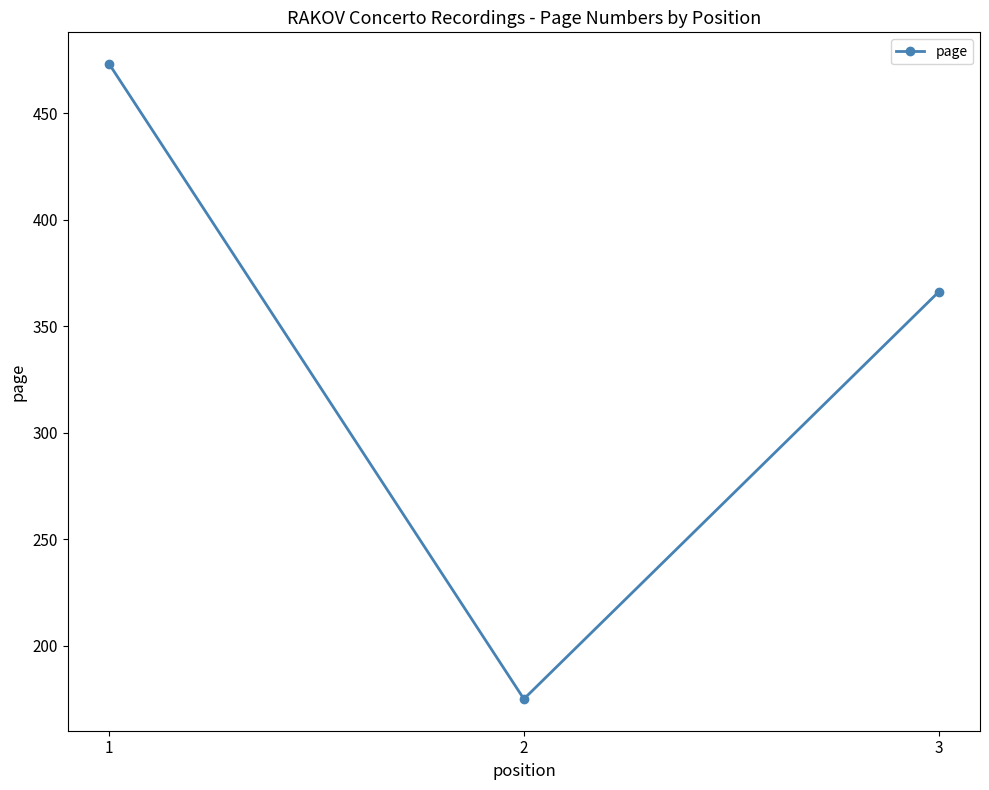

Reading left to right, extract all data points from this chart.

1=473	2=175	3=366